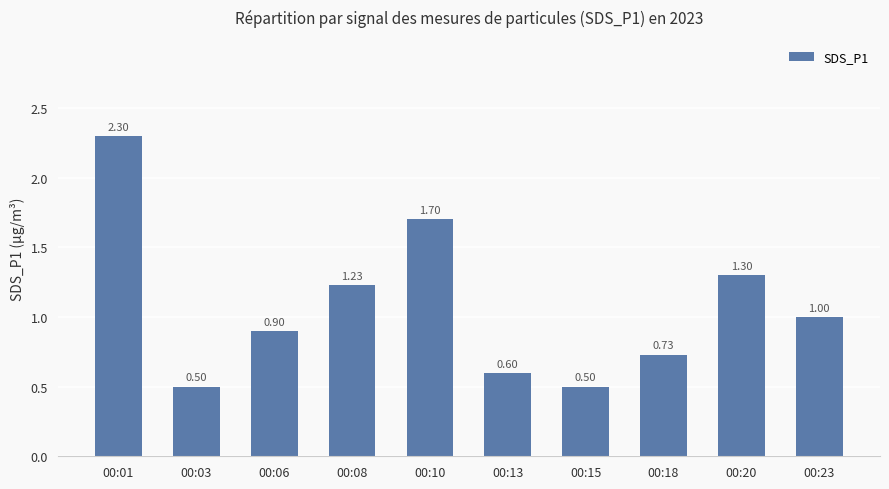

Between 00:10 and 00:20, which is larger?

00:10